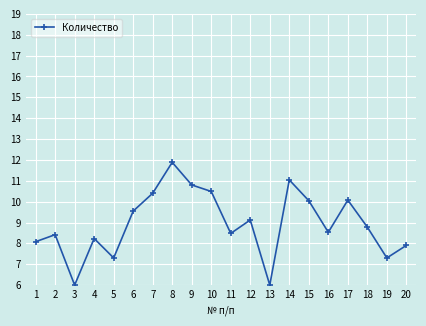

What is the maximum value shown in the chart?

11.9